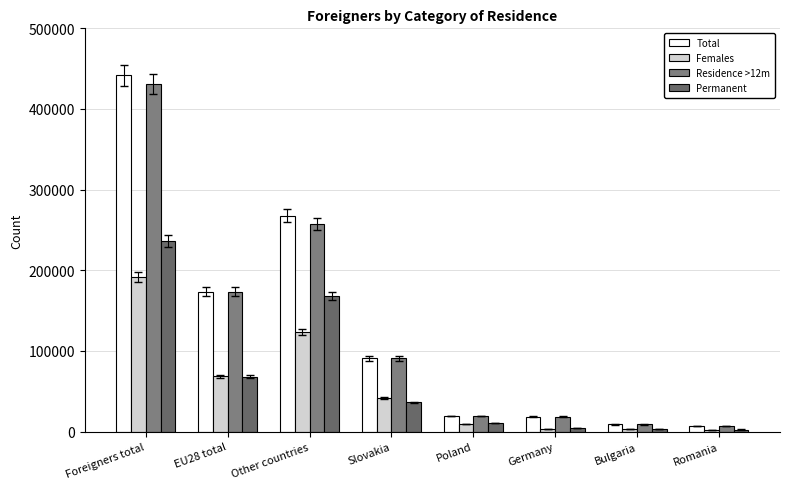

Which series has the widest spread of values?

Total